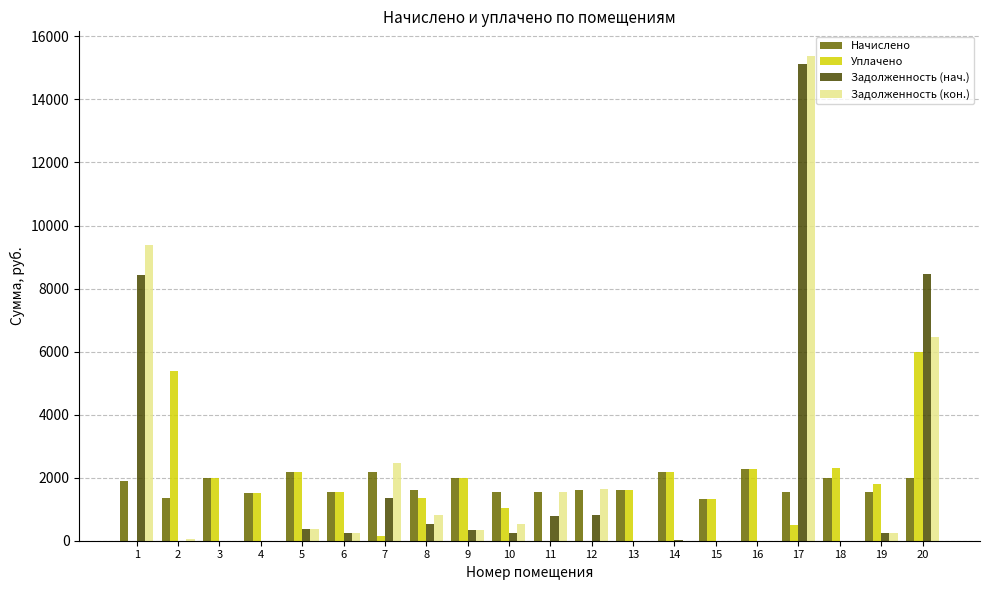

What is the maximum value for Уплачено?

6000.0